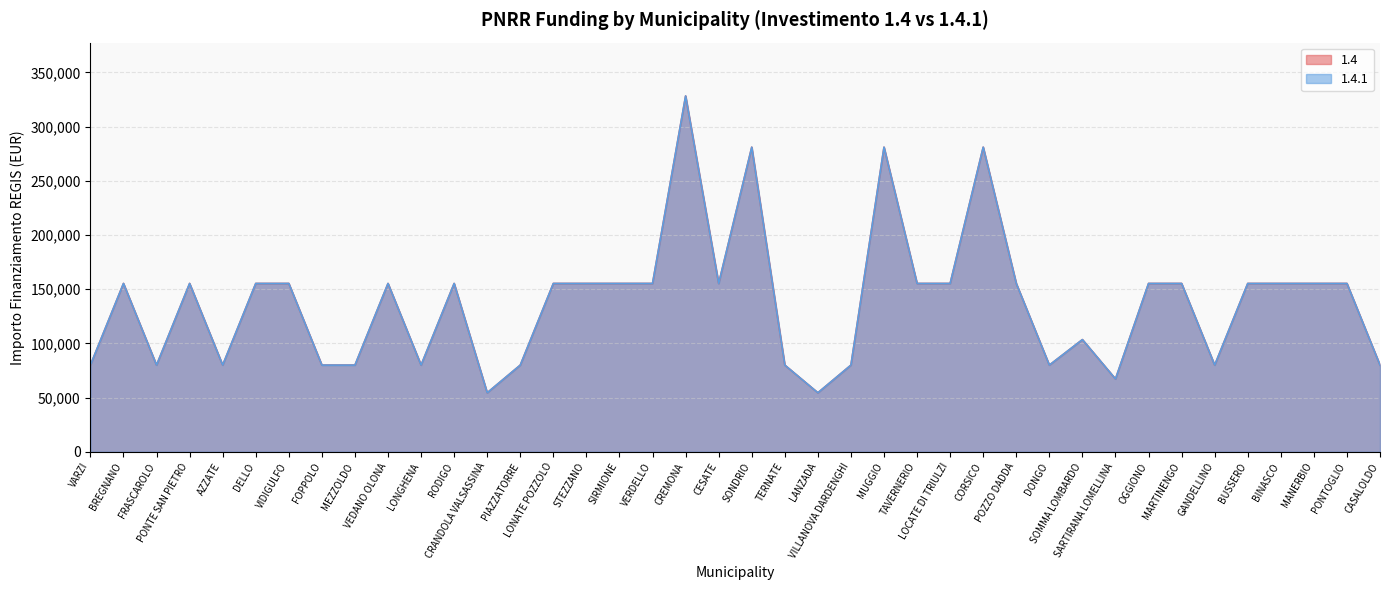

At which label does 1.4.1 reach its minimum?

CRANDOLA VALSASSINA